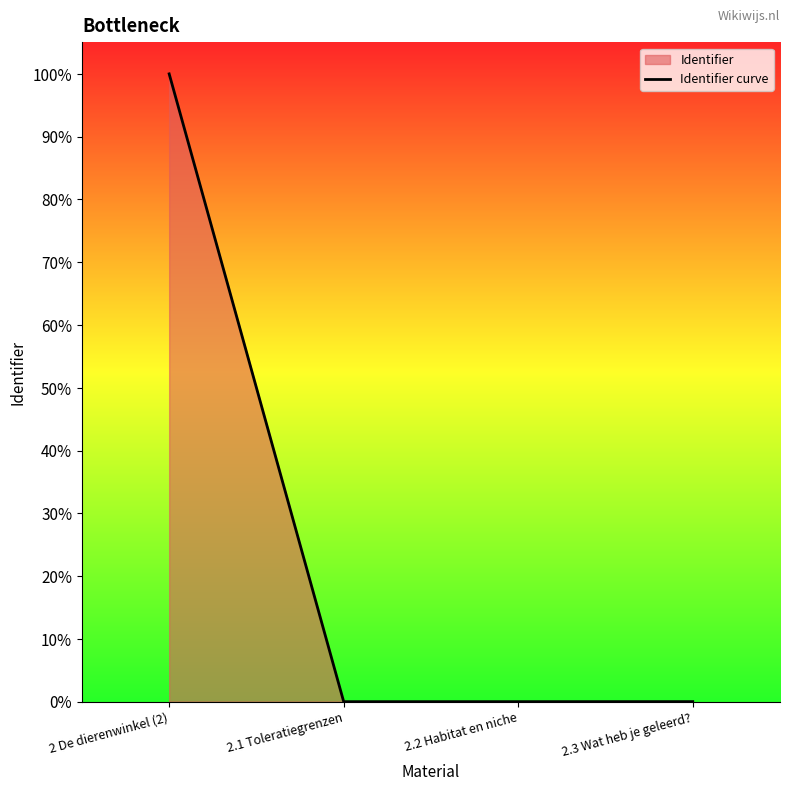

Rank the categories by value from highest to lowest.

2 De dierenwinkel (2), 2.3 Wat heb je geleerd?, 2.2 Habitat en niche, 2.1 Toleratiegrenzen